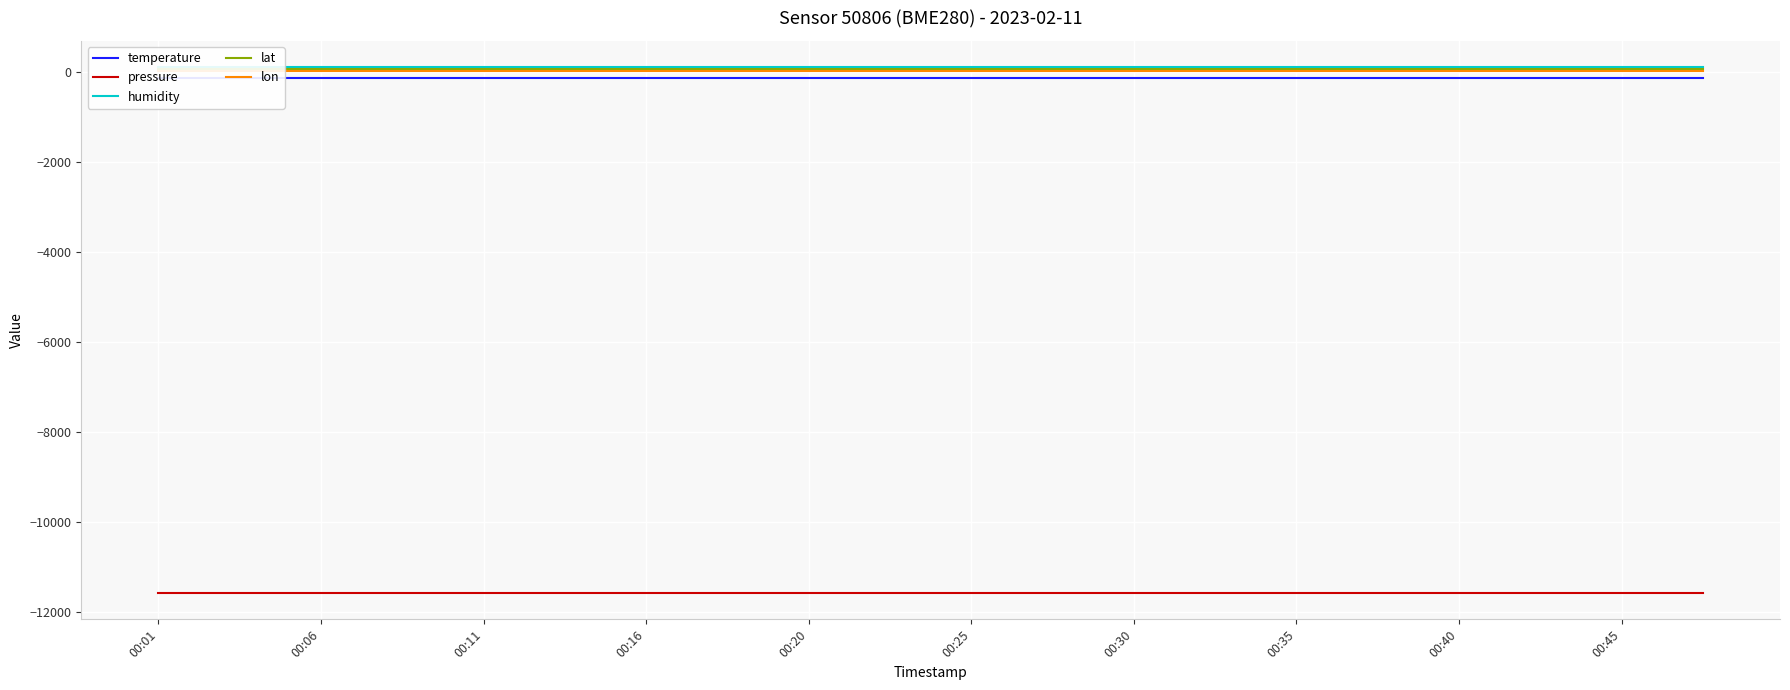

What is the total value across all series at 13?

-11573.6